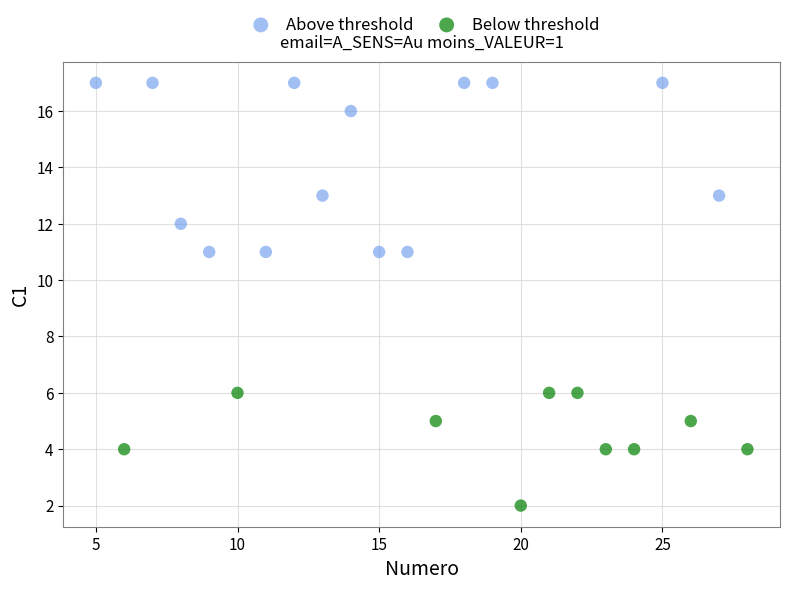

Which series reaches the maximum Y coordinate?

Above threshold